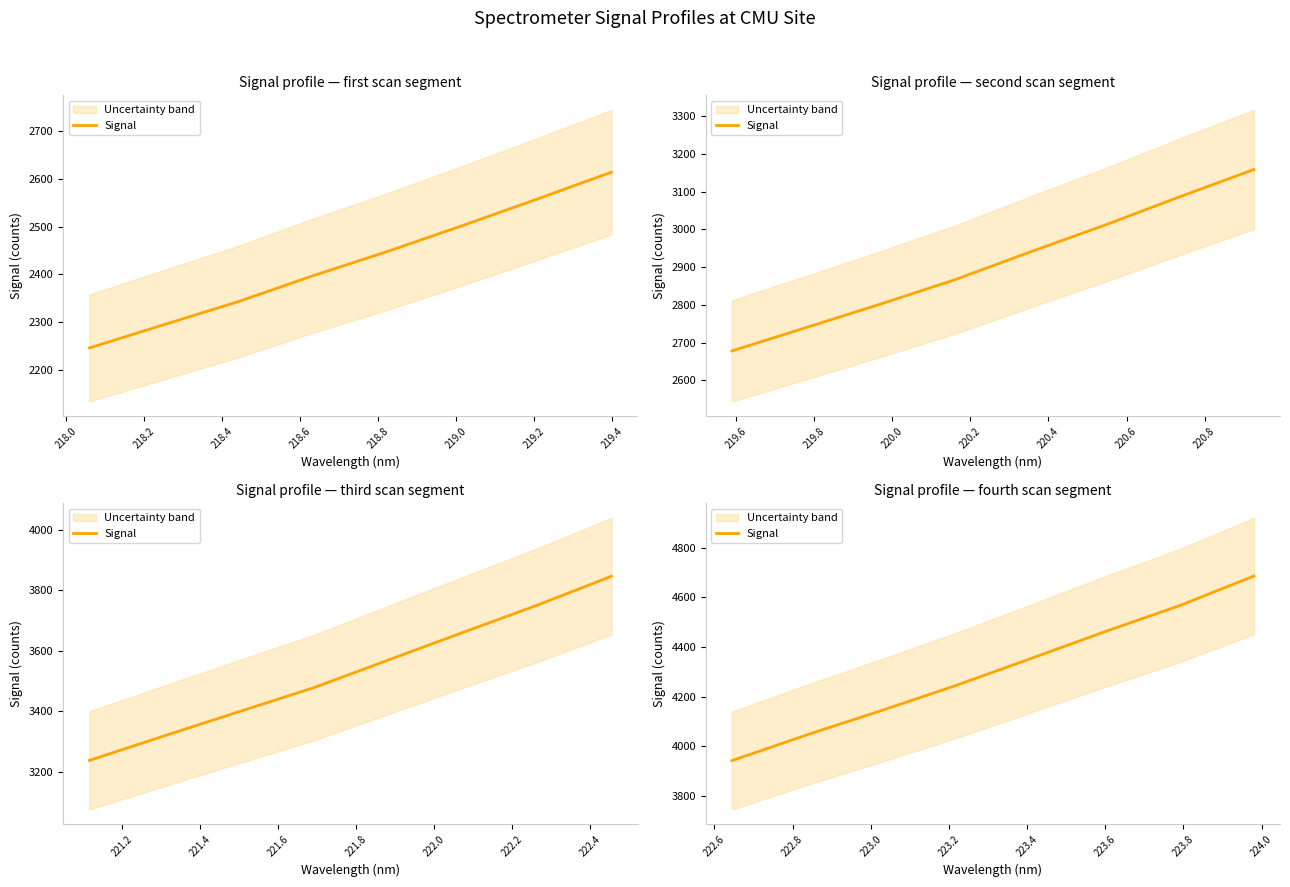

How many values are below 4352?

4